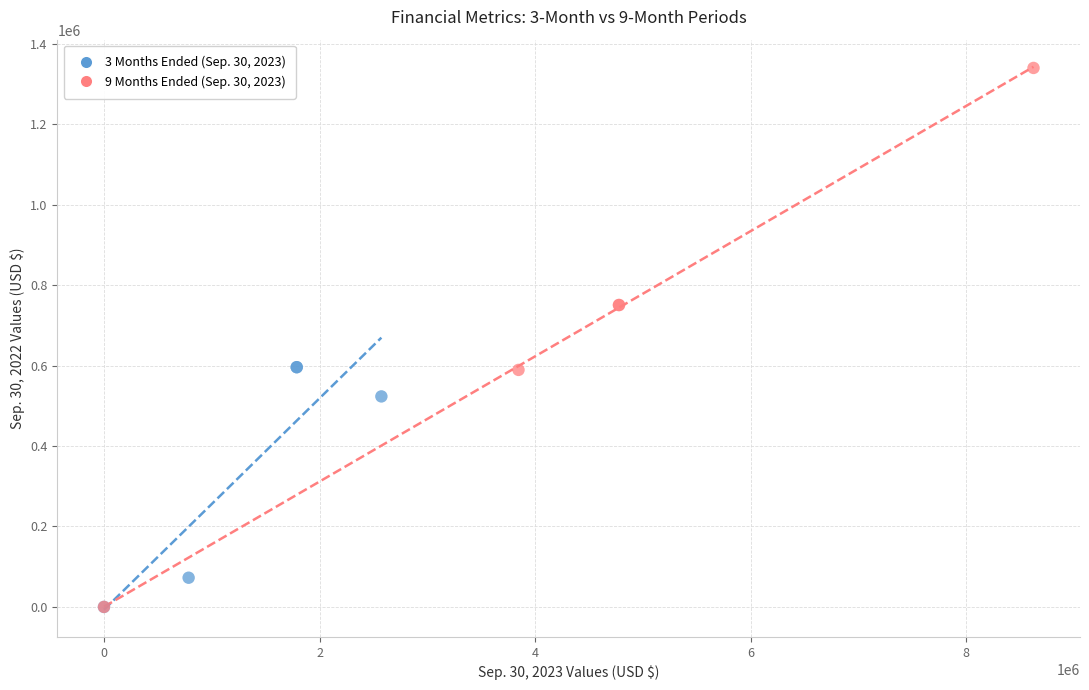

Which series contains the highest Y value?

9 Months Ended (Sep. 30, 2023)